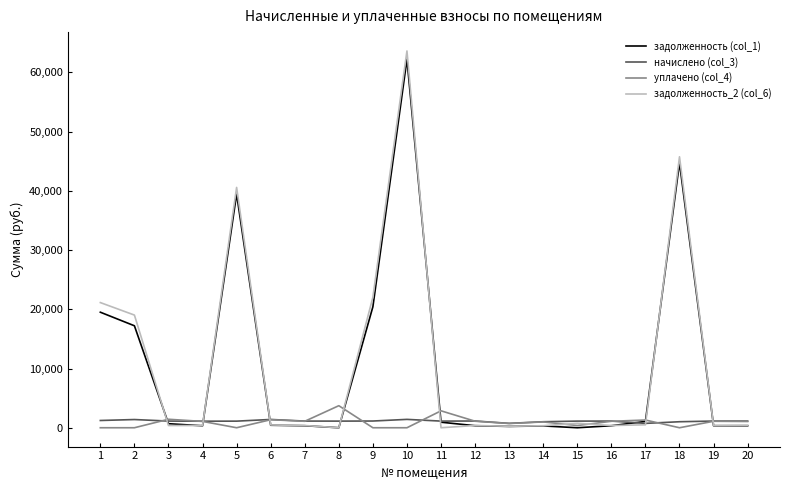

How many lines are shown in the chart?

4